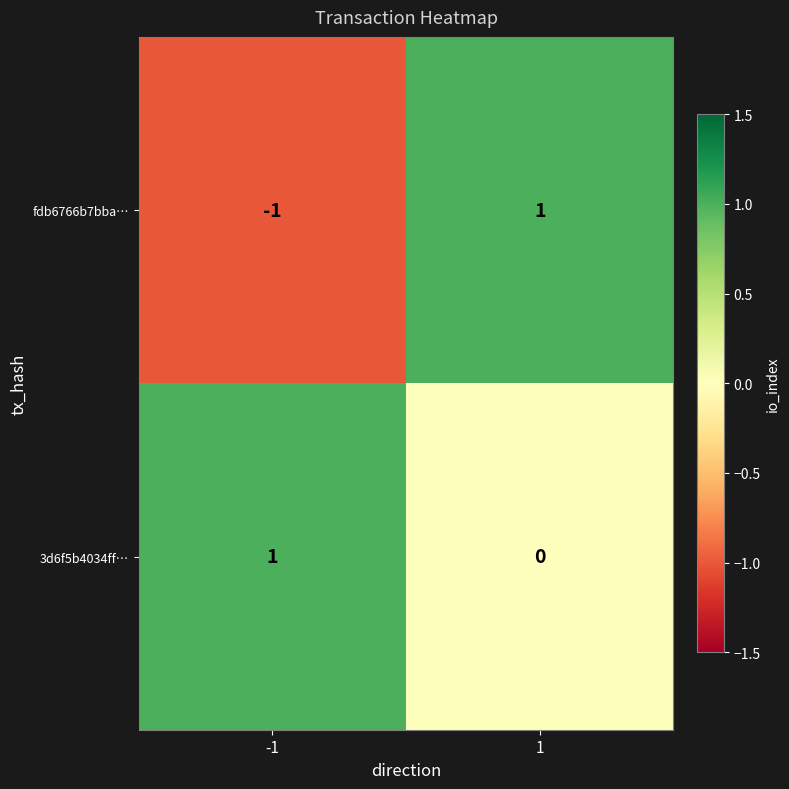

How many data points does each series have?

2